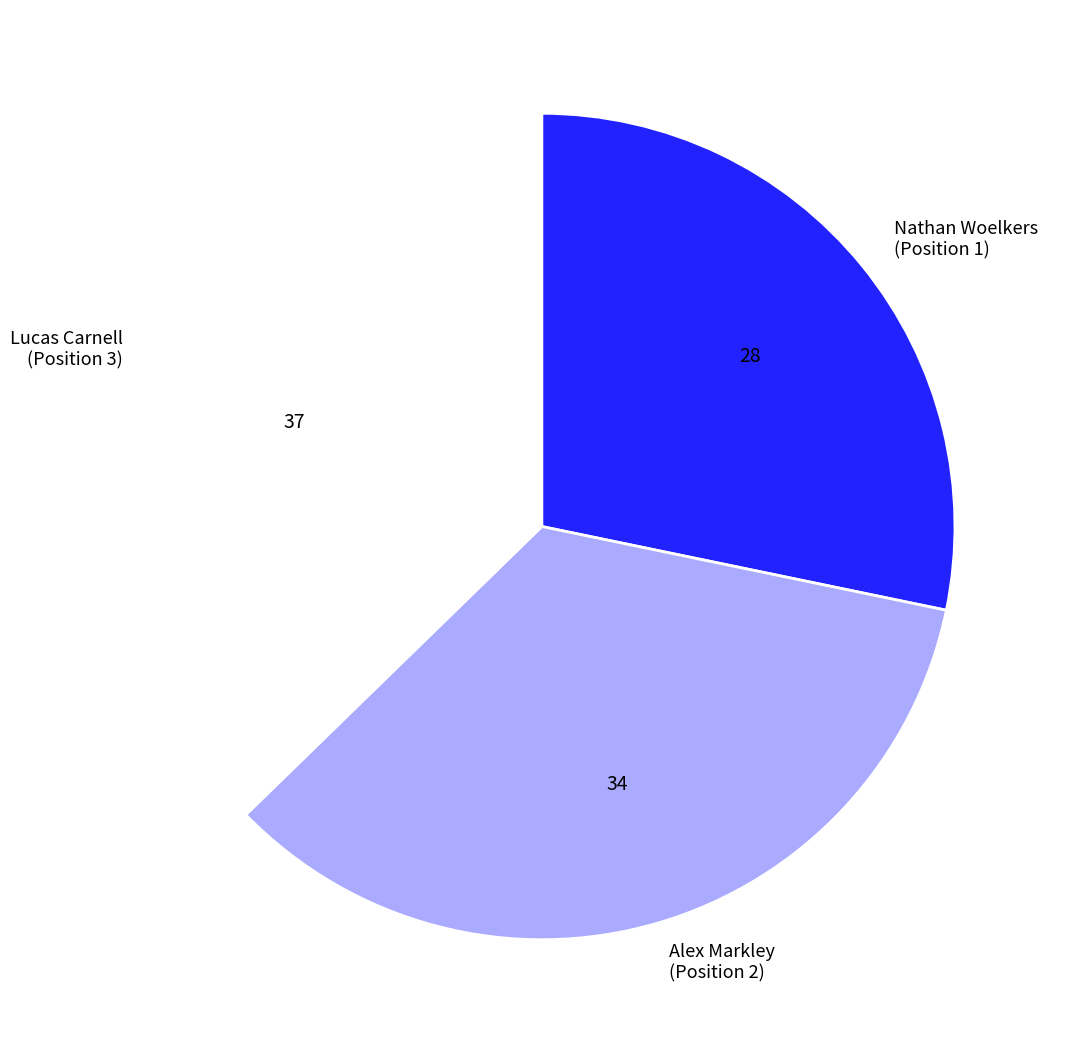

Combined, do Lucas Carnell (Position 3) and Nathan Woelkers (Position 1) account for over 50%?

Yes